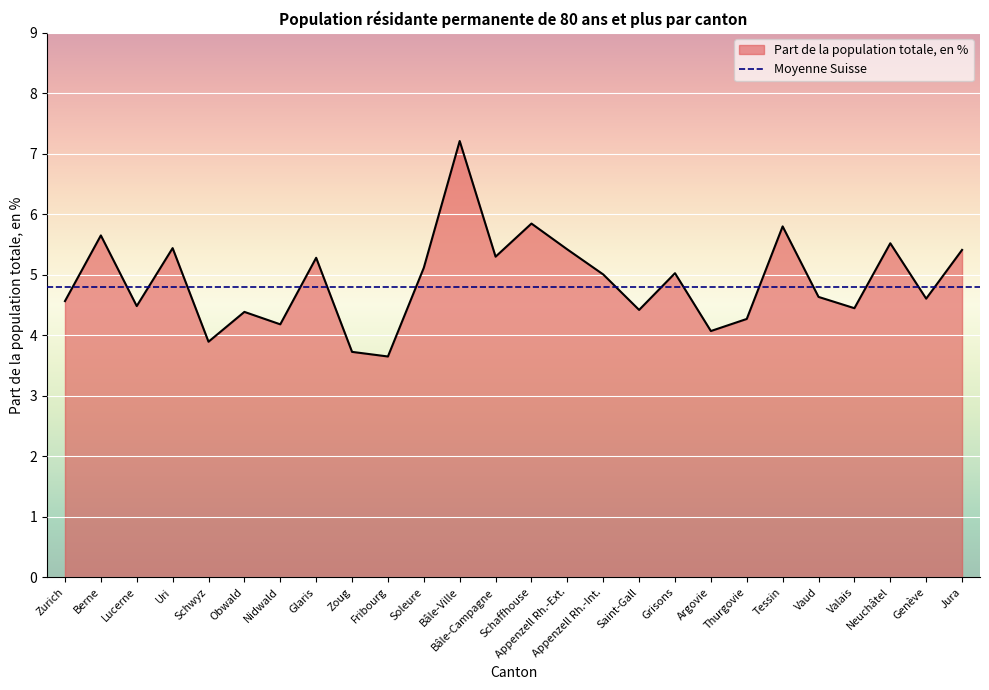

Reading left to right, transcribe all the data shown in this chart.

4.6	5.7	4.5	5.4	3.9	4.4	4.2	5.3	3.7	3.6	5.1	7.2	5.3	5.8	5.4	5.0	4.4	5.0	4.1	4.3	5.8	4.6	4.4	5.5	4.6	5.4